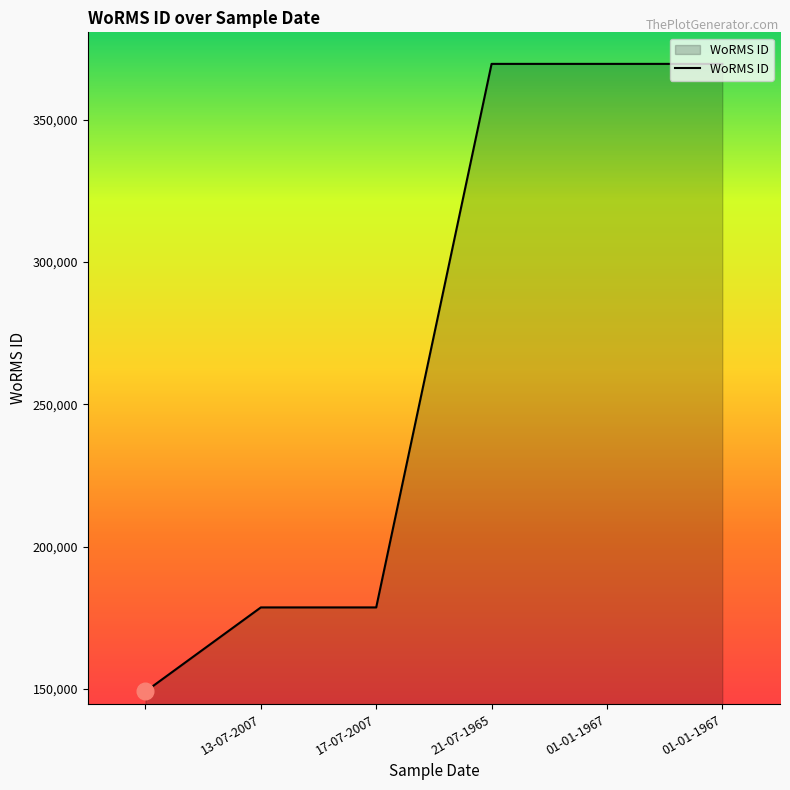

What is the smallest value displayed?

149073